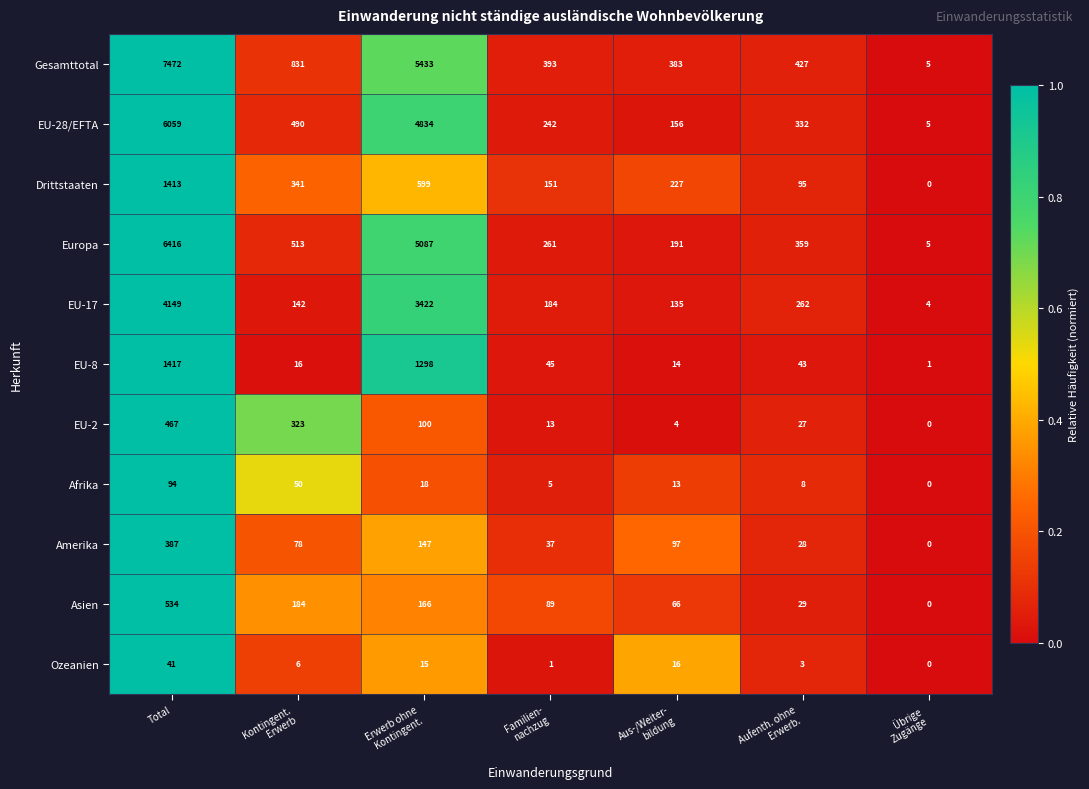

Which label corresponds to the largest value in the chart?

Total